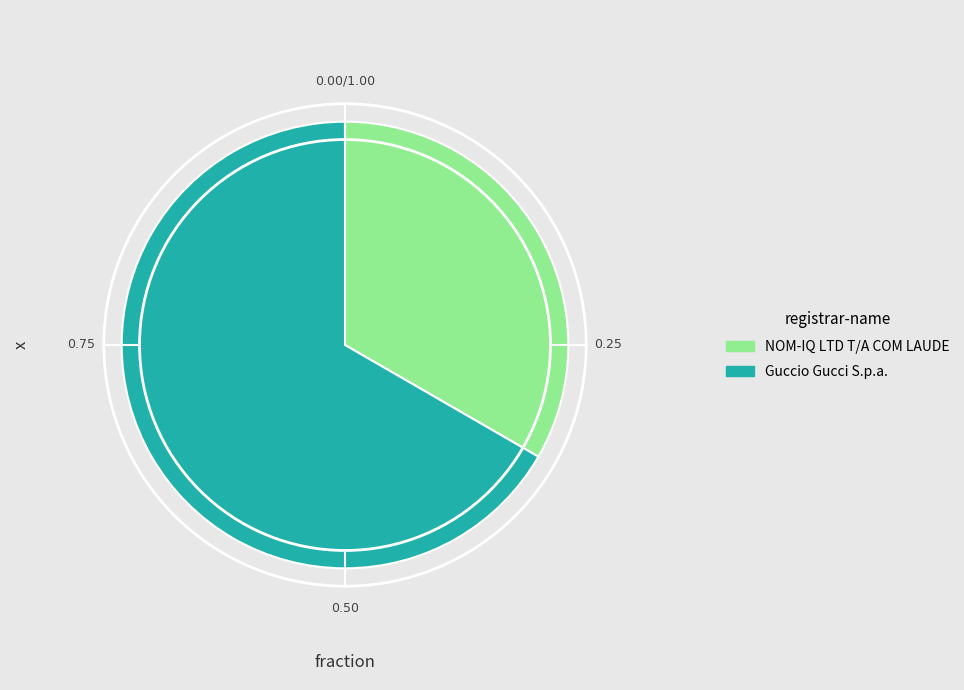

Which has a higher value, NOM-IQ LTD T/A COM LAUDE or Guccio Gucci S.p.a.?

Guccio Gucci S.p.a.